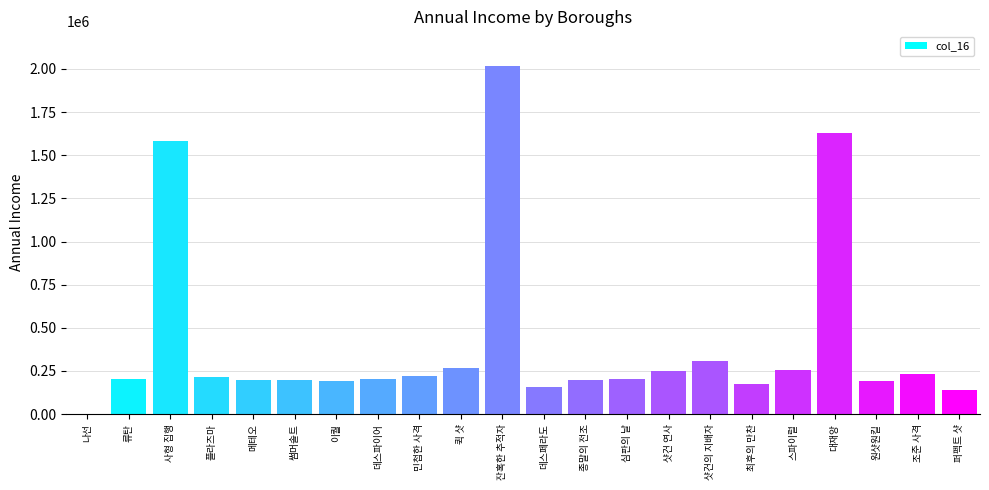

At which label is the value closest to 1008000?

사형 집행